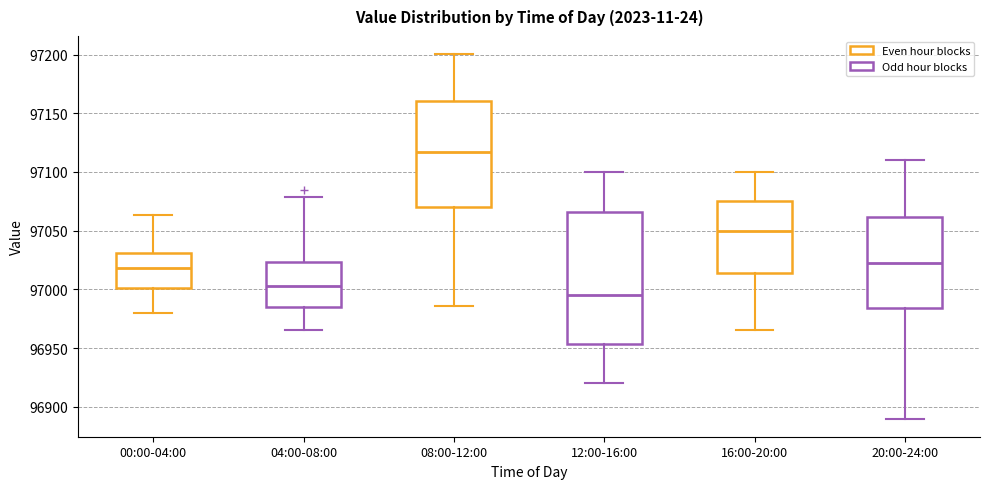

Reading left to right, transcribe this box plot: for each box, give where its median line is, the range the box spans, and where its two whiskers end, as read against the y-axis. The values are not printed on the chart, so give them approximately, as read against the axis.

00:00-04:00: median 97020, box 97000 to 97030, whiskers 96980 to 97065
04:00-08:00: median 97005, box 96985 to 97025, whiskers 96965 to 97080
08:00-12:00: median 97115, box 97070 to 97160, whiskers 96985 to 97200
12:00-16:00: median 96995, box 96955 to 97065, whiskers 96920 to 97100
16:00-20:00: median 97050, box 97015 to 97075, whiskers 96965 to 97100
20:00-24:00: median 97025, box 96985 to 97060, whiskers 96890 to 97110